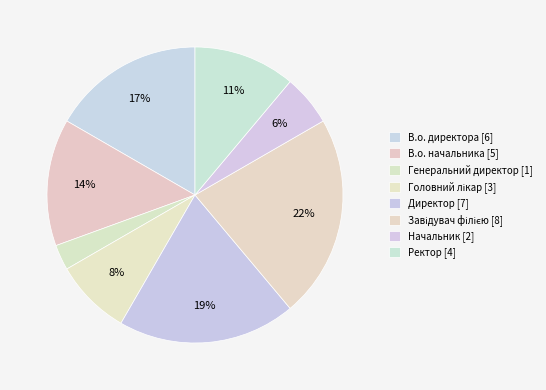

What percentage is the В.о. начальника slice, to the nearest percent?

14%